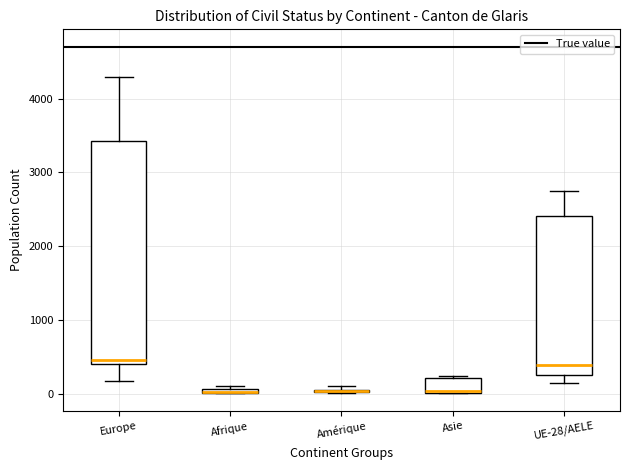

Which box is the tallest, from its lower edge to its upper edge?

Europe